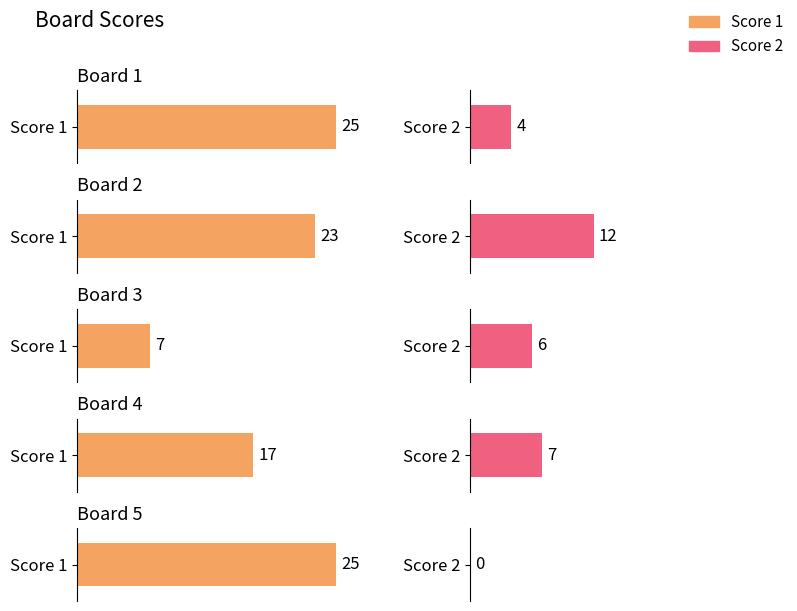

Count the Score 1 values in the range 17 to 25.

4